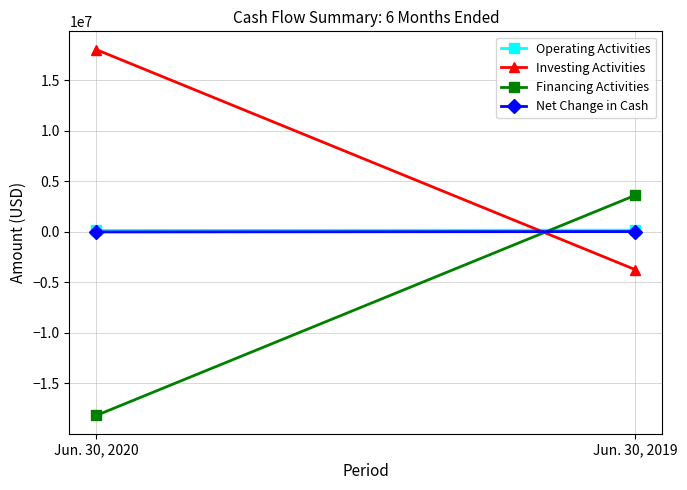

How many series are shown in this chart?

4